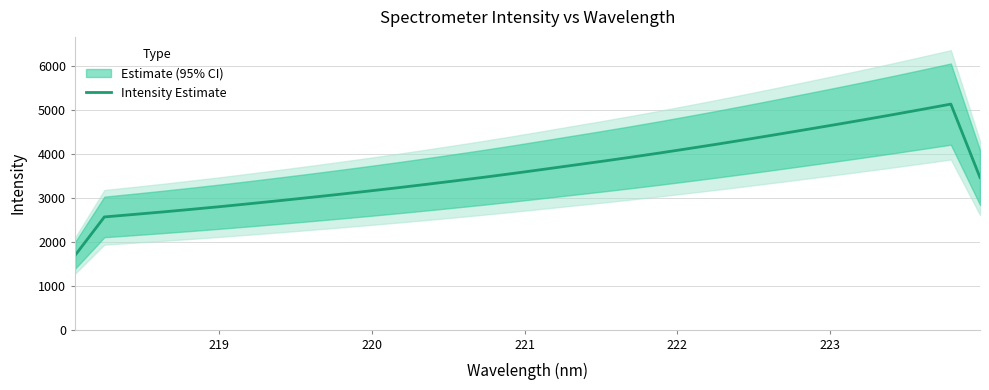

What is the highest value of the Intensity Estimate series?

5139.7